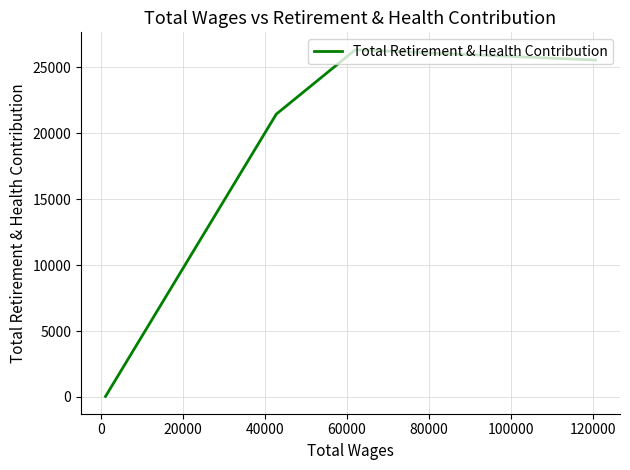

How many points are higher than both their immediate neighbors (excluding endpoints)?

1